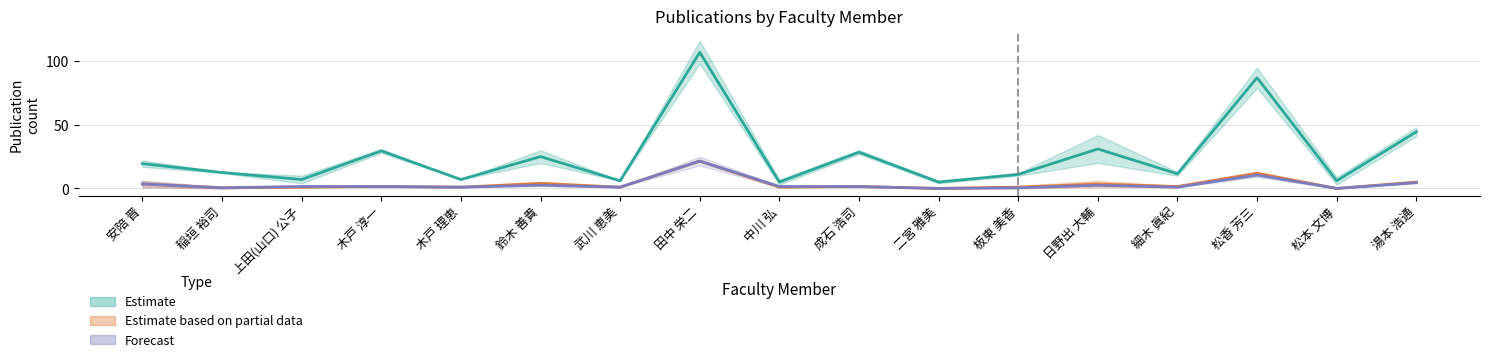

Is the value of 著作合計 at 成石 浩司 greater than the value of 著作2022 at 成石 浩司?

Yes